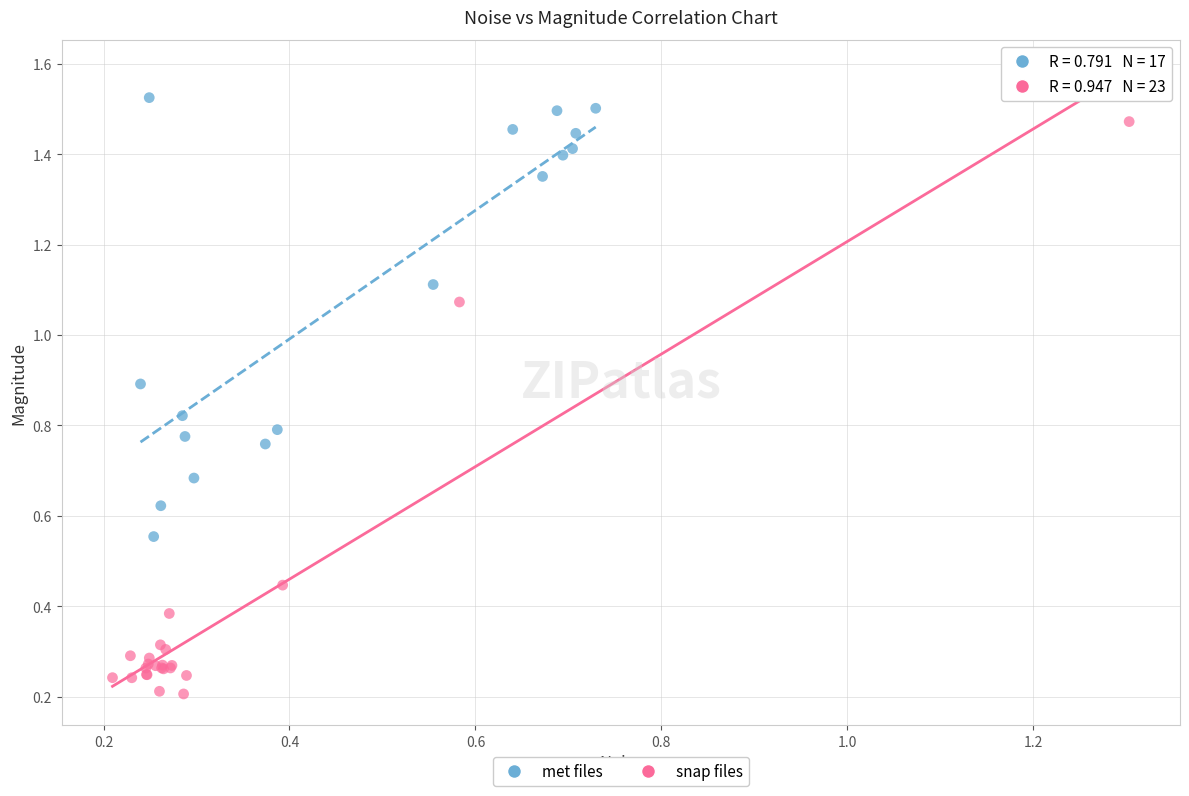

What are all the series names shown in the legend?

met files, snap files